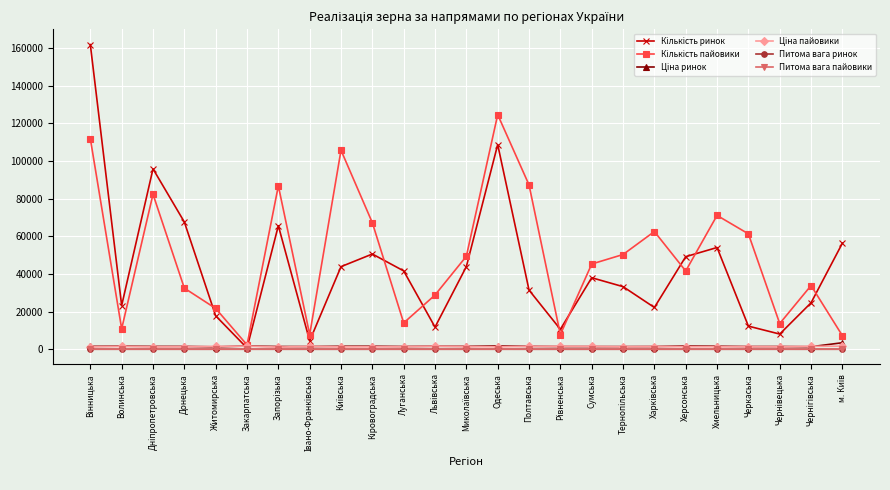

What is the label of the 5th point from the right?

Хмельницька